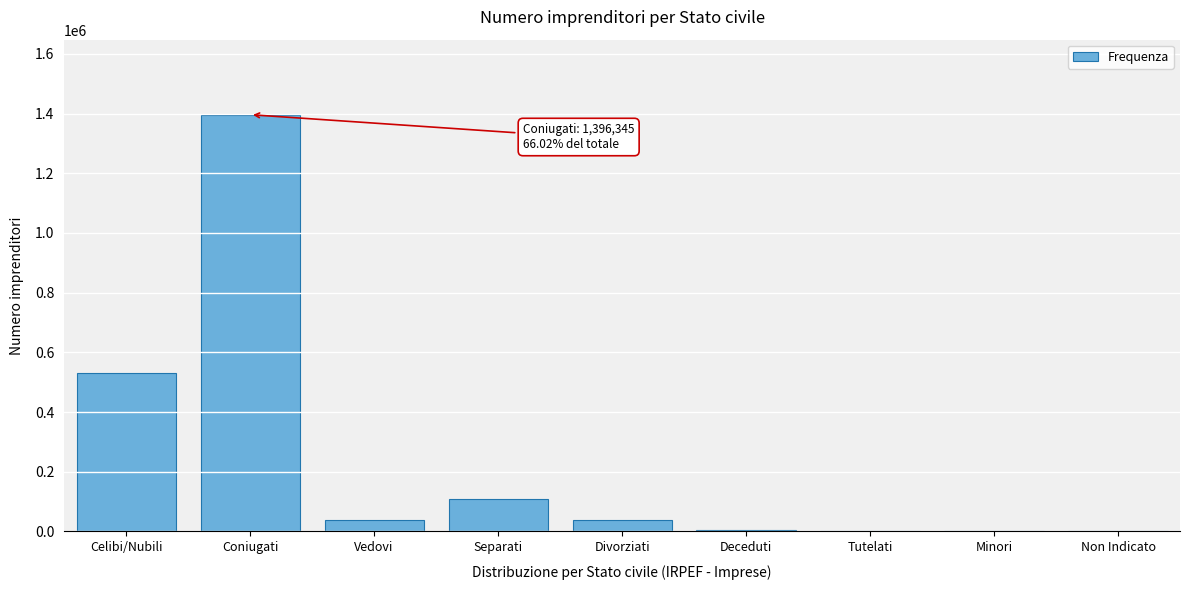

At which label is the value closest to 698178?

Celibi/Nubili